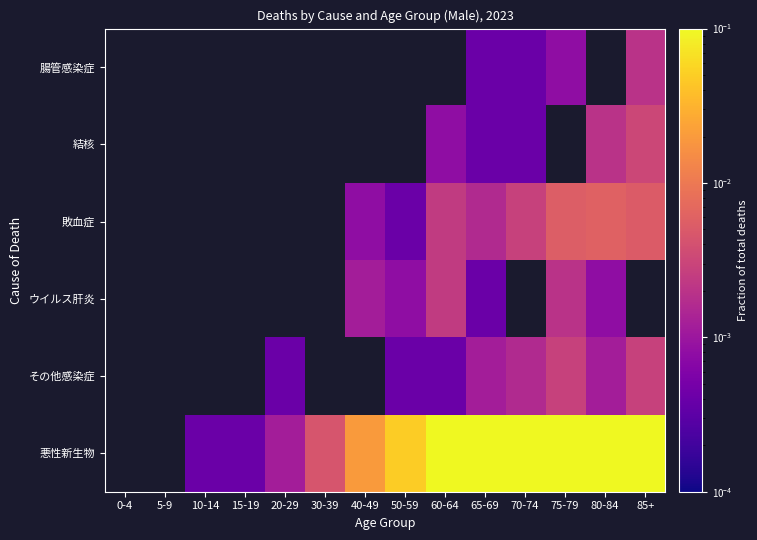

How many data points in ウイルス肝炎 are above 0?

6